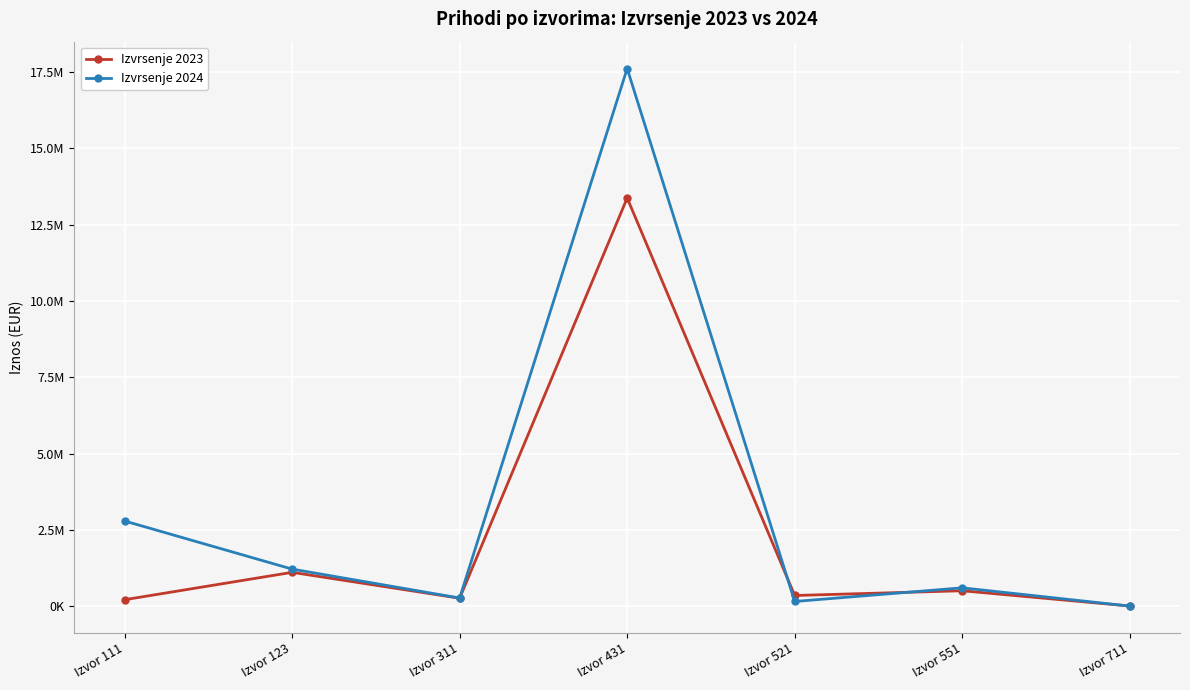

True or false: Izvrsenje 2024 has a value of 4603777.7 at Izvor 111.

False